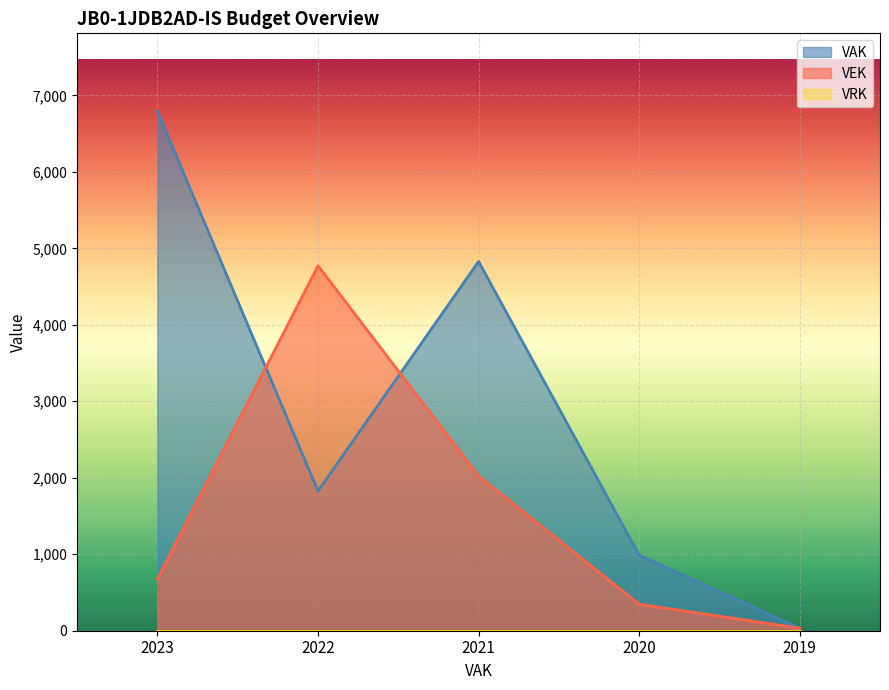

What is the difference between the VEK values at 2020 and 2019?

314